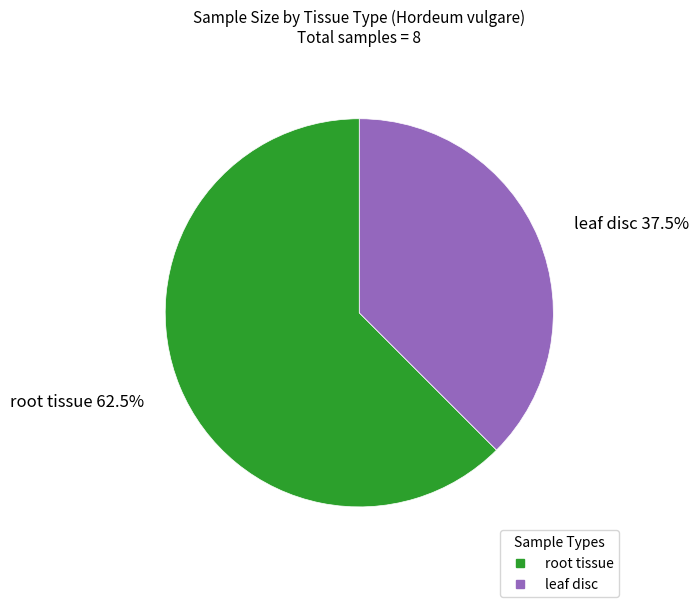

Rank the categories by value from highest to lowest.

root tissue, leaf disc